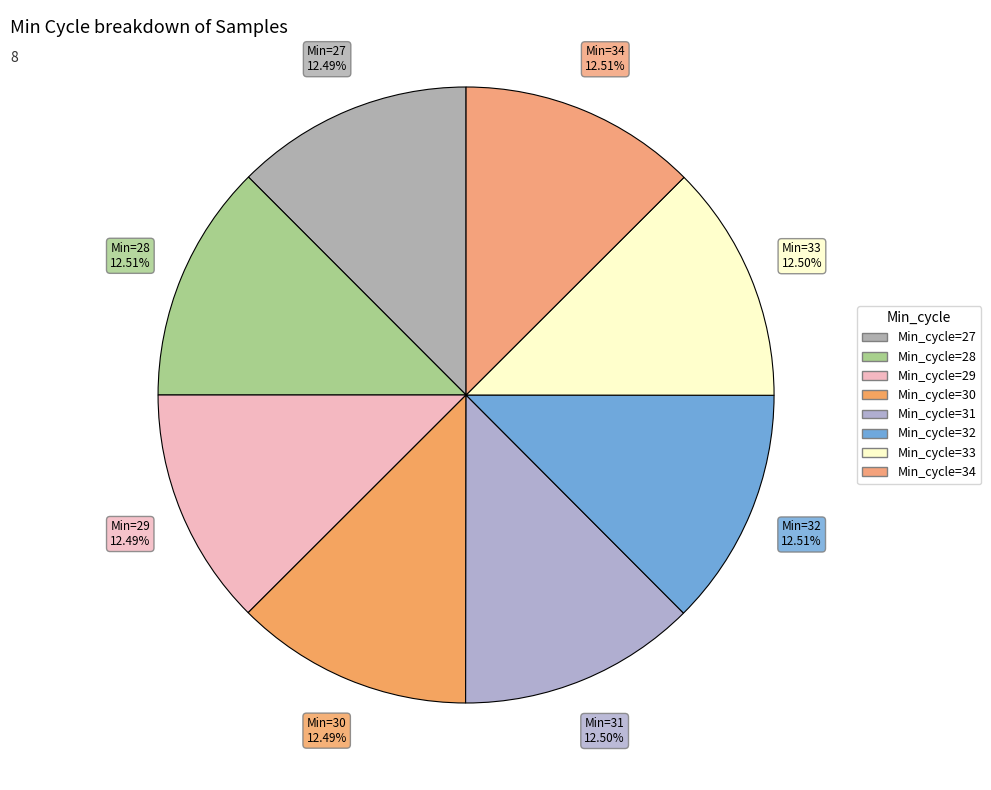

How many segments does this pie chart have?

8